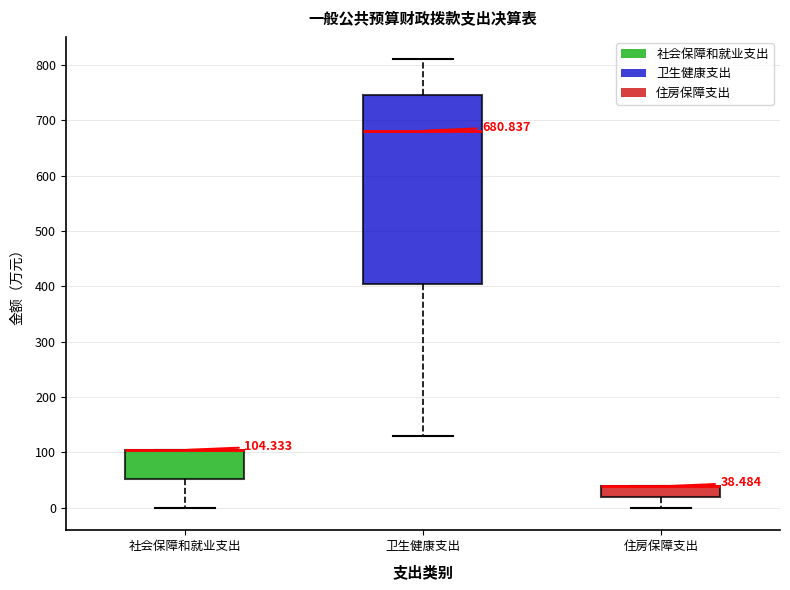

Which box is the tallest, from its lower edge to its upper edge?

卫生健康支出